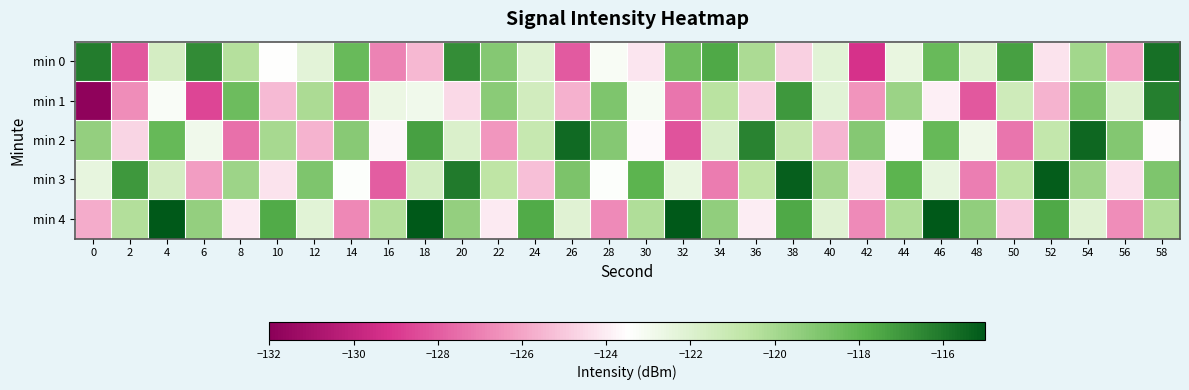

Which series has the widest spread of values?

min 1